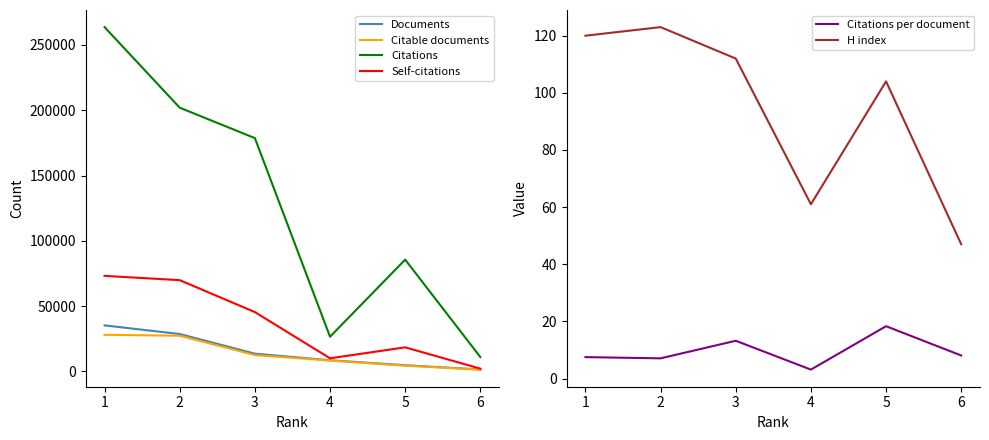

Which category has the lowest value in the Documents series?

6